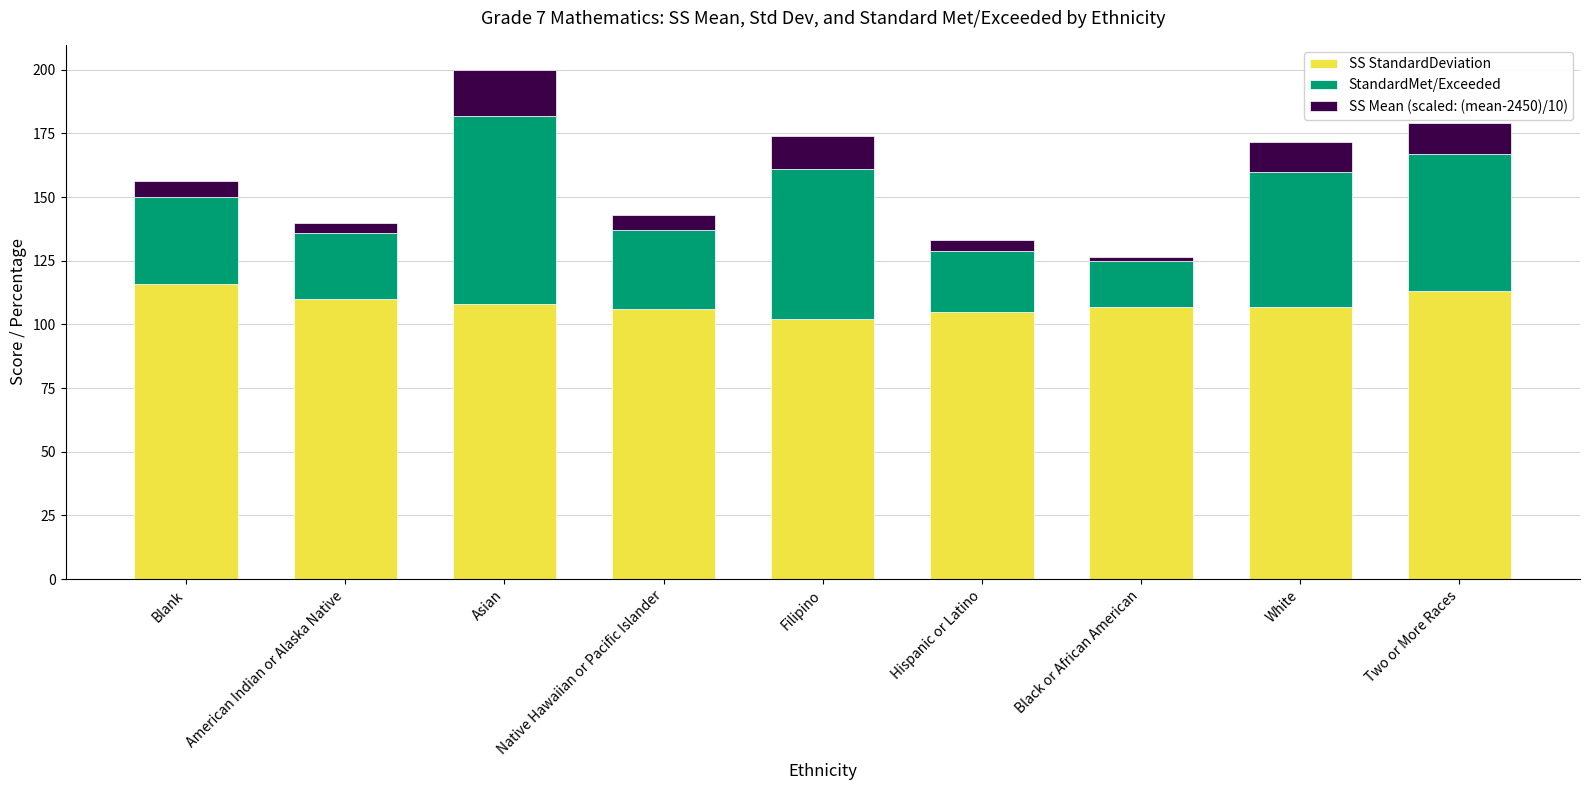

True or false: SS StandardDeviation has a value of 102.0 at Filipino.

True